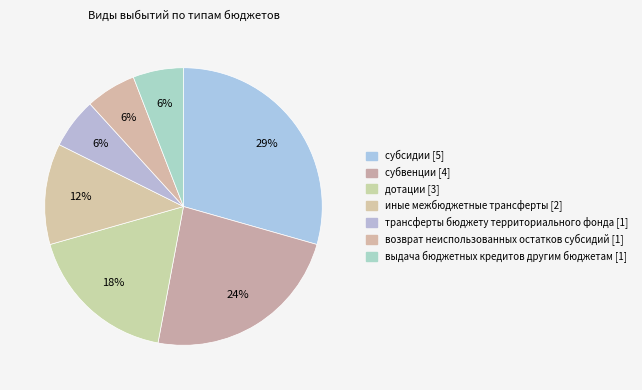

What is the largest slice in the pie chart?

субсидии